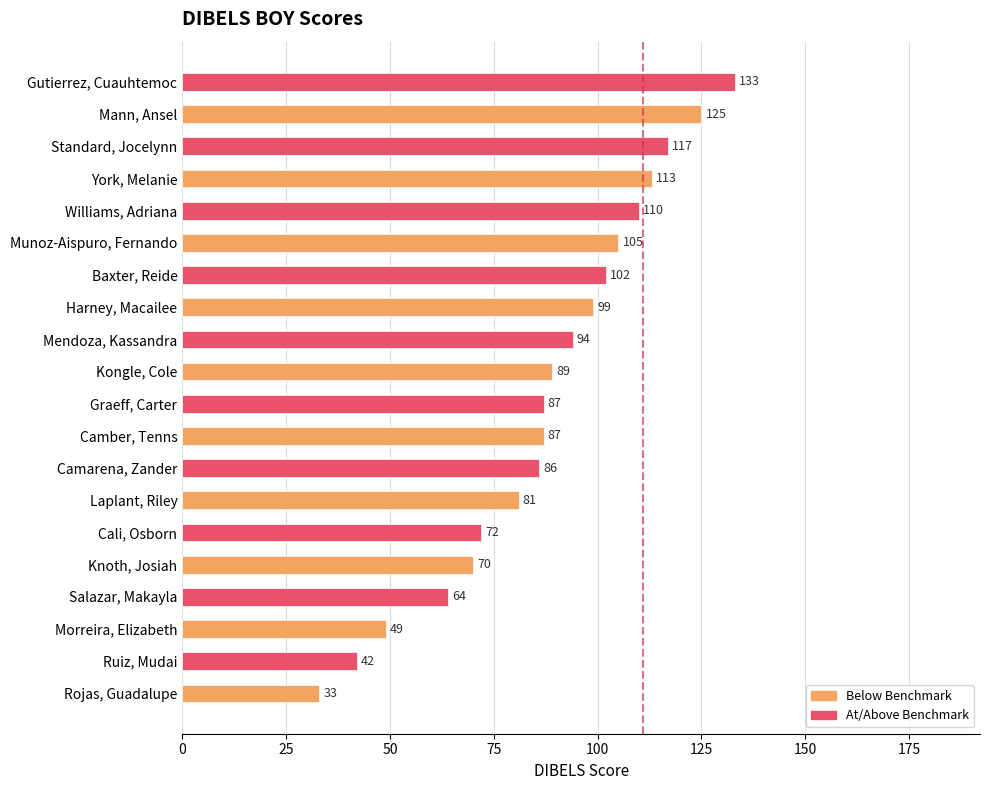

Which label corresponds to the largest value in the chart?

Gutierrez, Cuauhtemoc